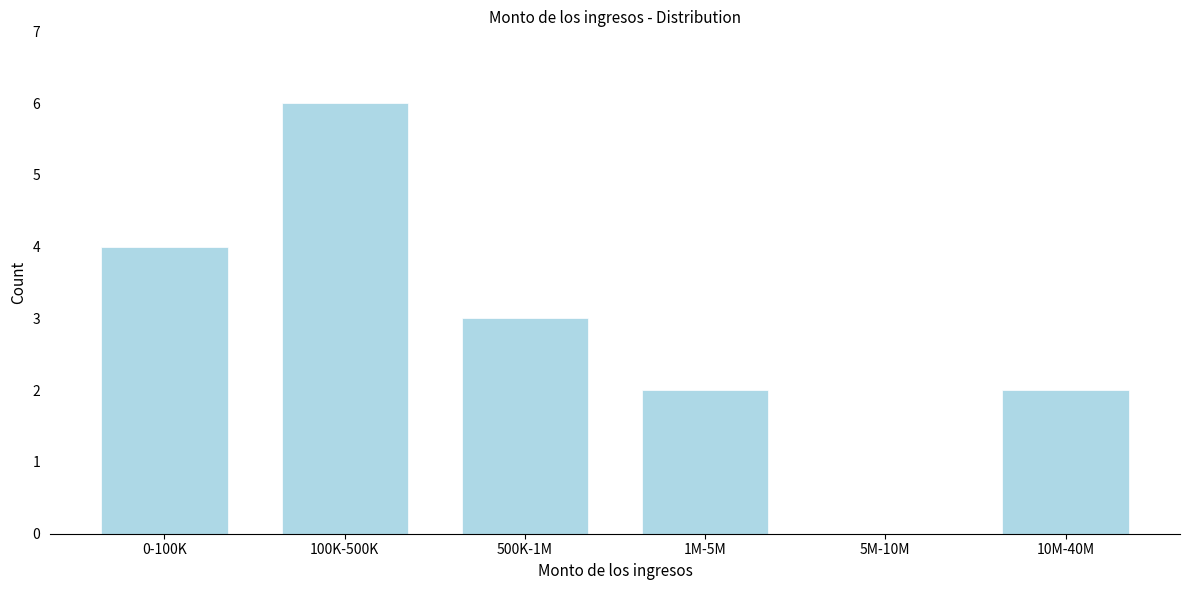

Reading left to right, transcribe all the data shown in this chart.

0-100K=4	100K-500K=6	500K-1M=3	1M-5M=2	5M-10M=0	10M-40M=2